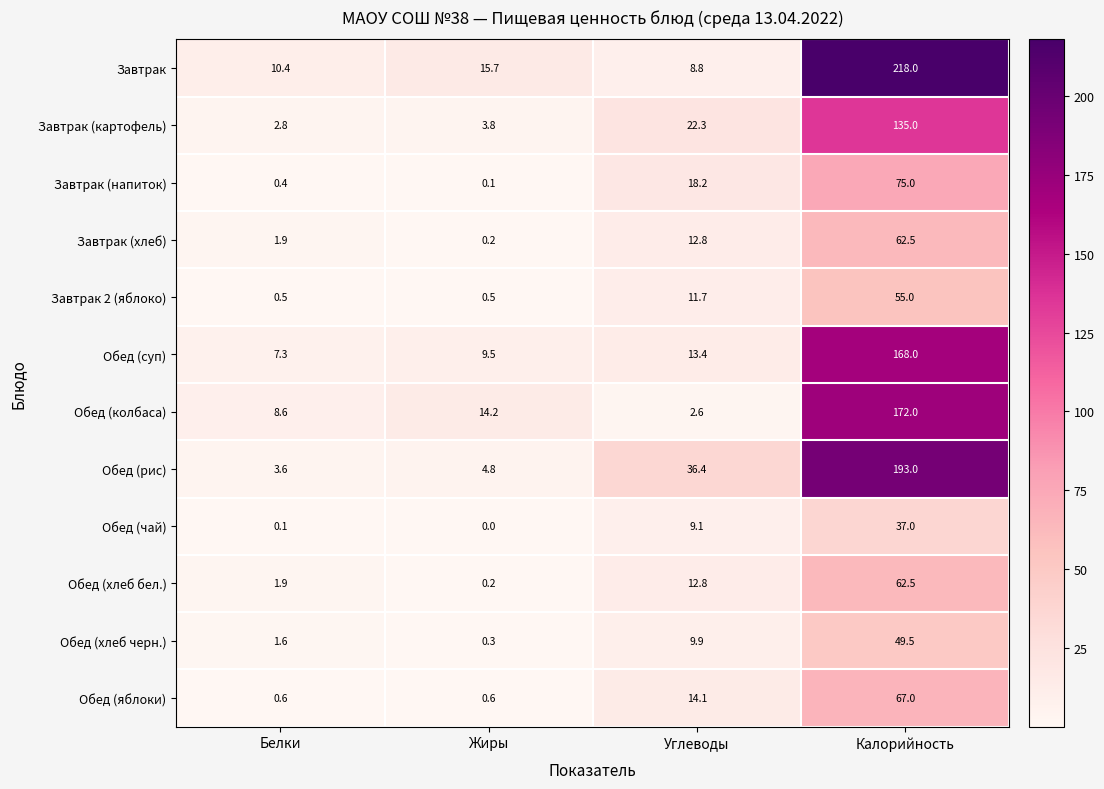

How many categories are shown in the chart?

4